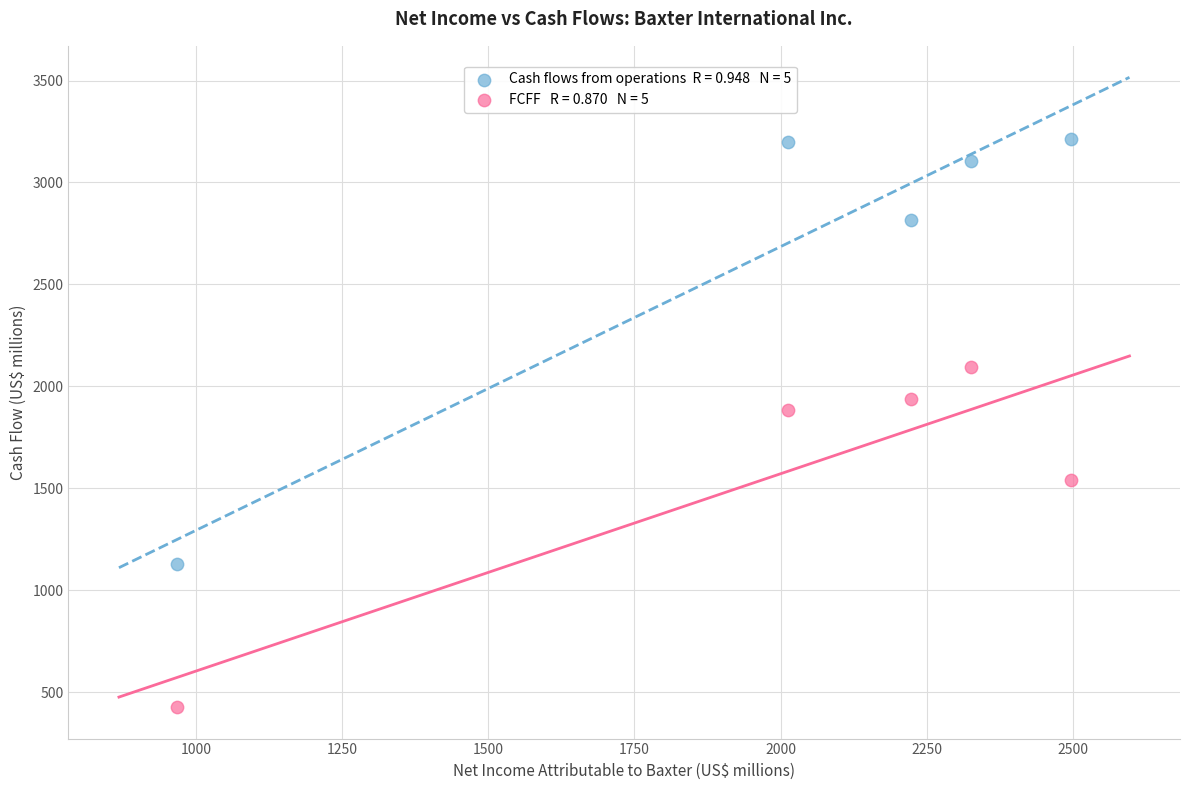

Across all series, what Y value is closest to 1821?

1886